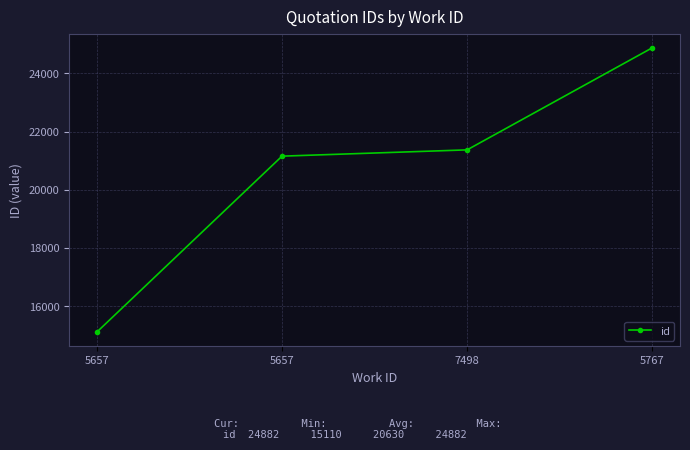

At which label is the value closest to 19996?

5657